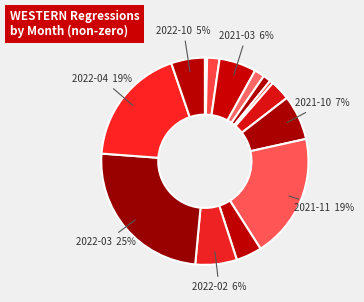

Rank the categories by value from lowest to highest.

2021-01, 2021-06, 2021-05, 2021-04, 2021-02, 2021-09, 2022-01, 2022-10, 2021-03, 2022-02, 2021-10, 2022-04, 2021-11, 2022-03